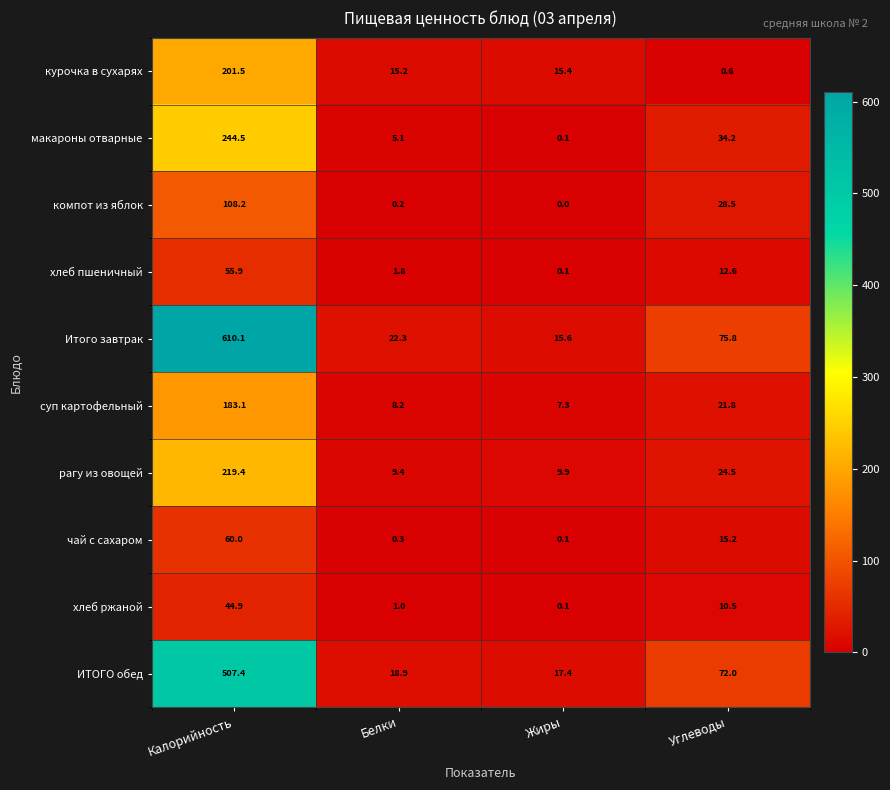

At which category is the sum across all series the highest?

Калорийность